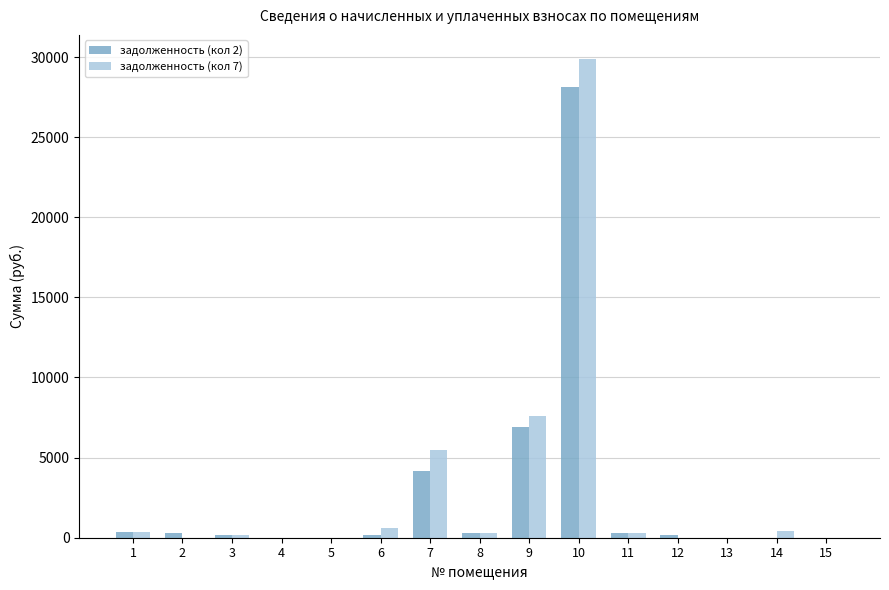

What is the average value of the задолженность (кол 2) series?

2737.9